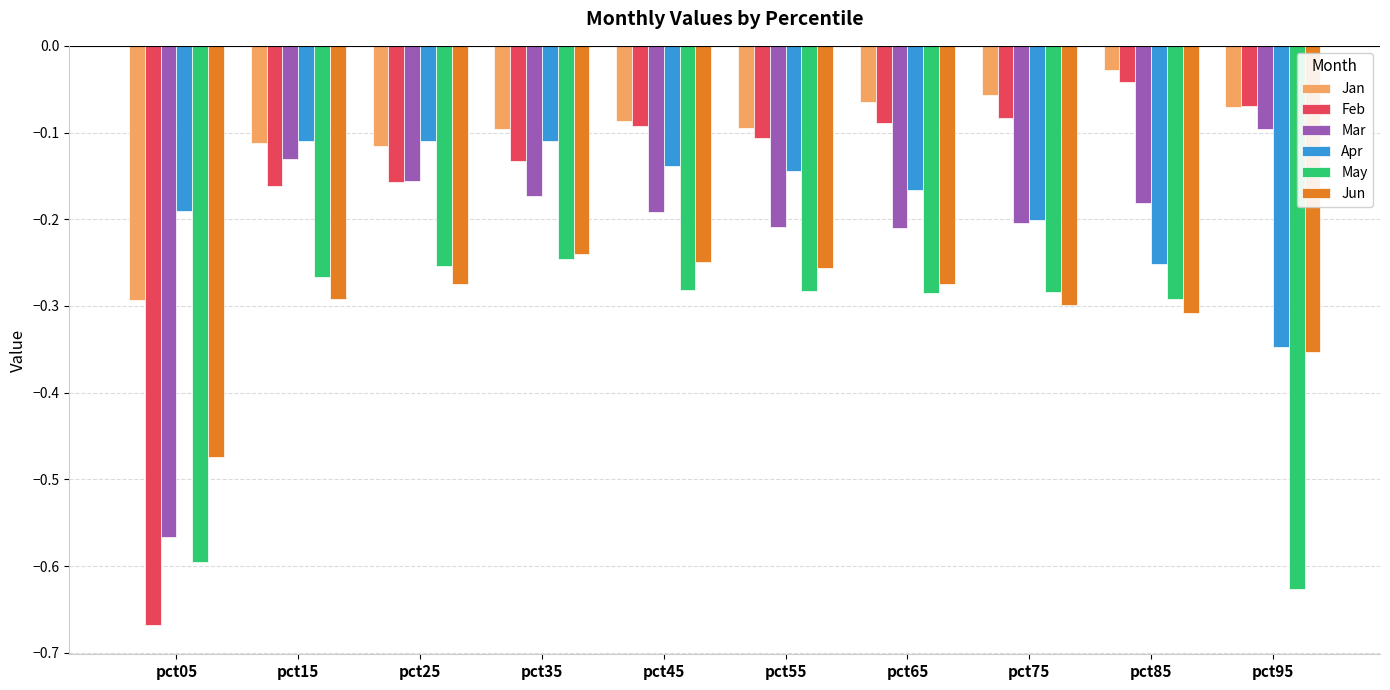

What is the sum of all Mar values?

-2.1